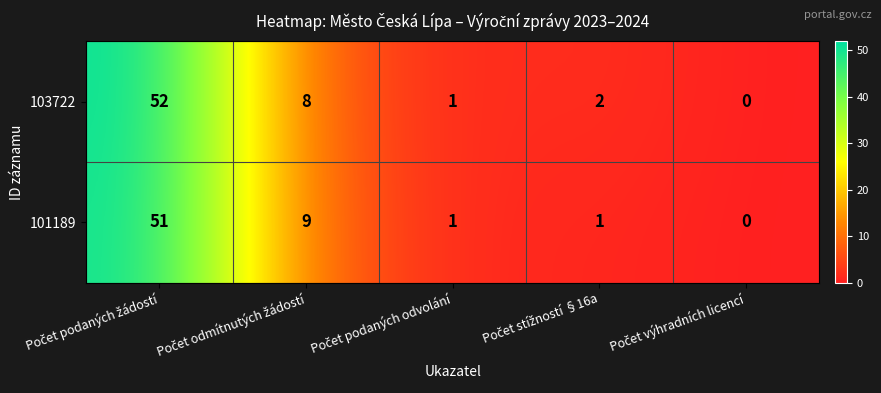

List the series in order of their overall mean, lowest first.

101189, 103722